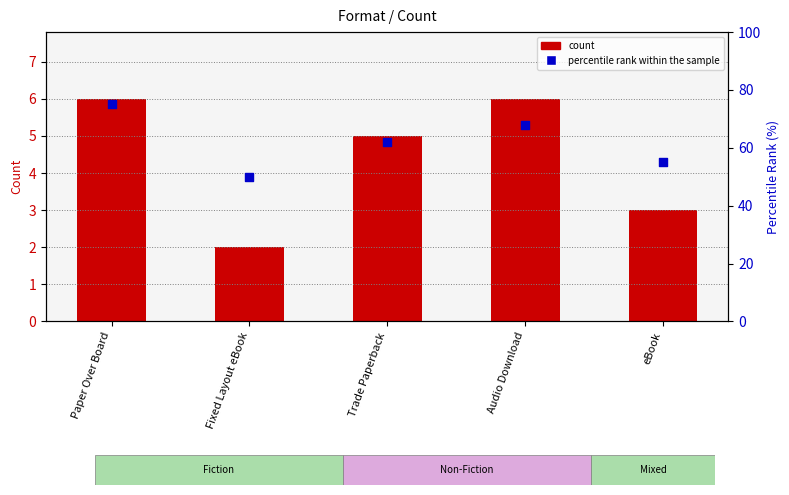

At how many categories does at least one series exceed 72?

1